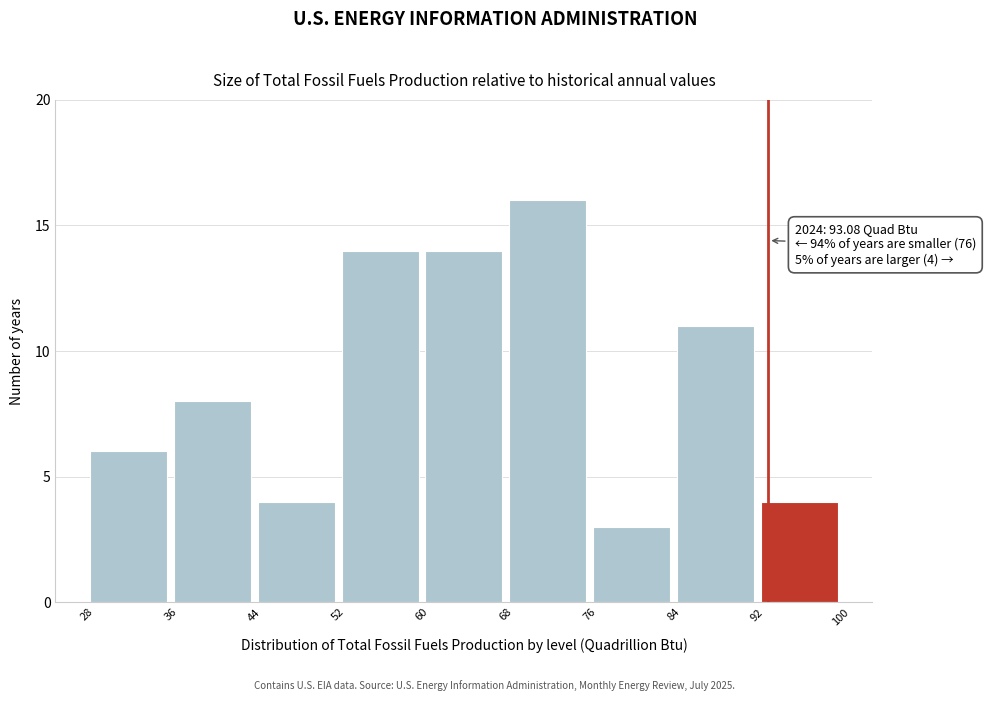

Over which range of the x-axis is the bar tallest?

68 to 76